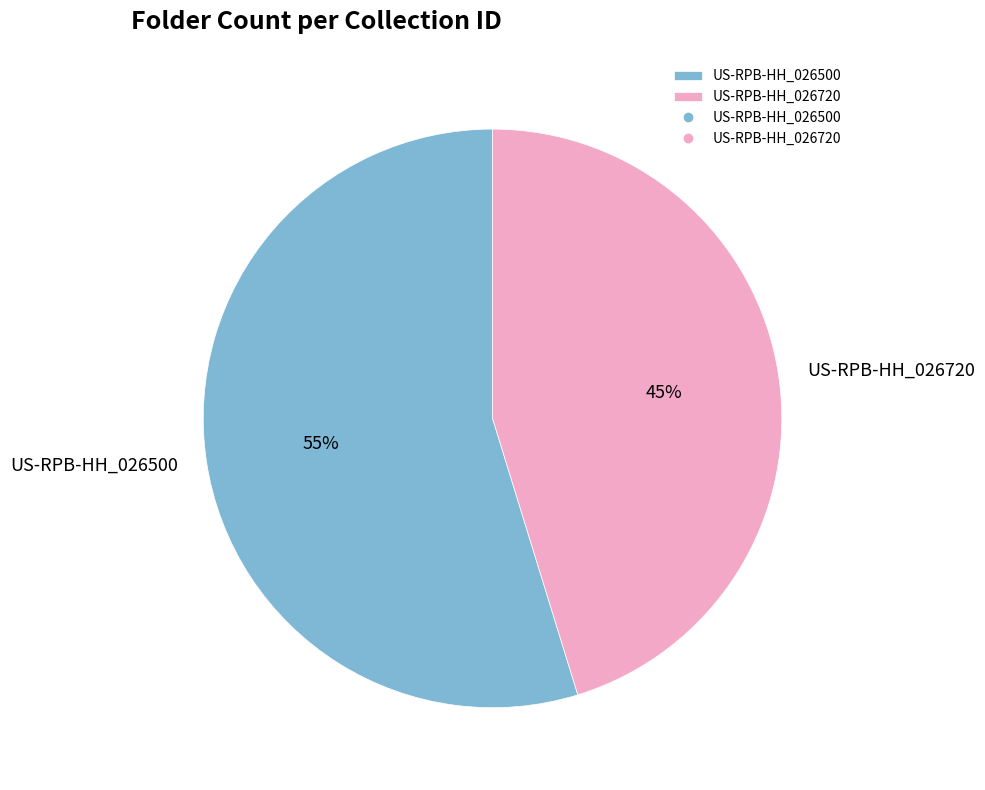

True or false: US-RPB-HH_026720 accounts for 45% of the total.

True